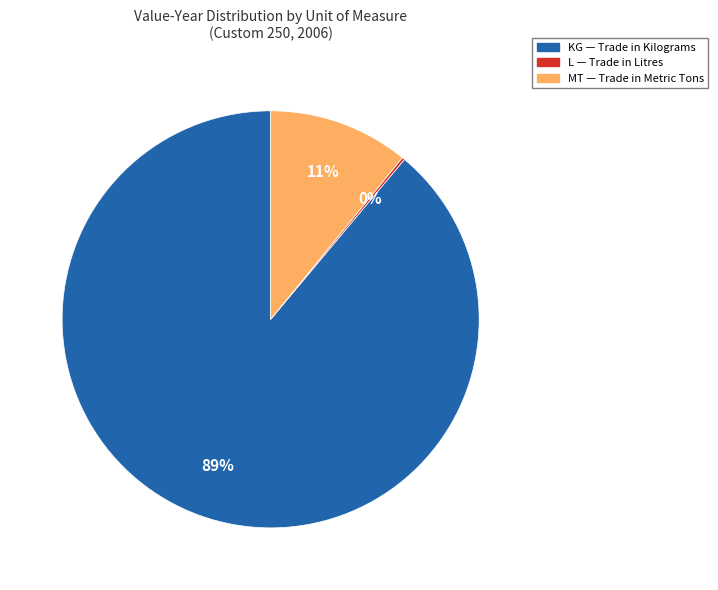

To the nearest percent, what is the difference between the largest and smallest slice percentages?

89%